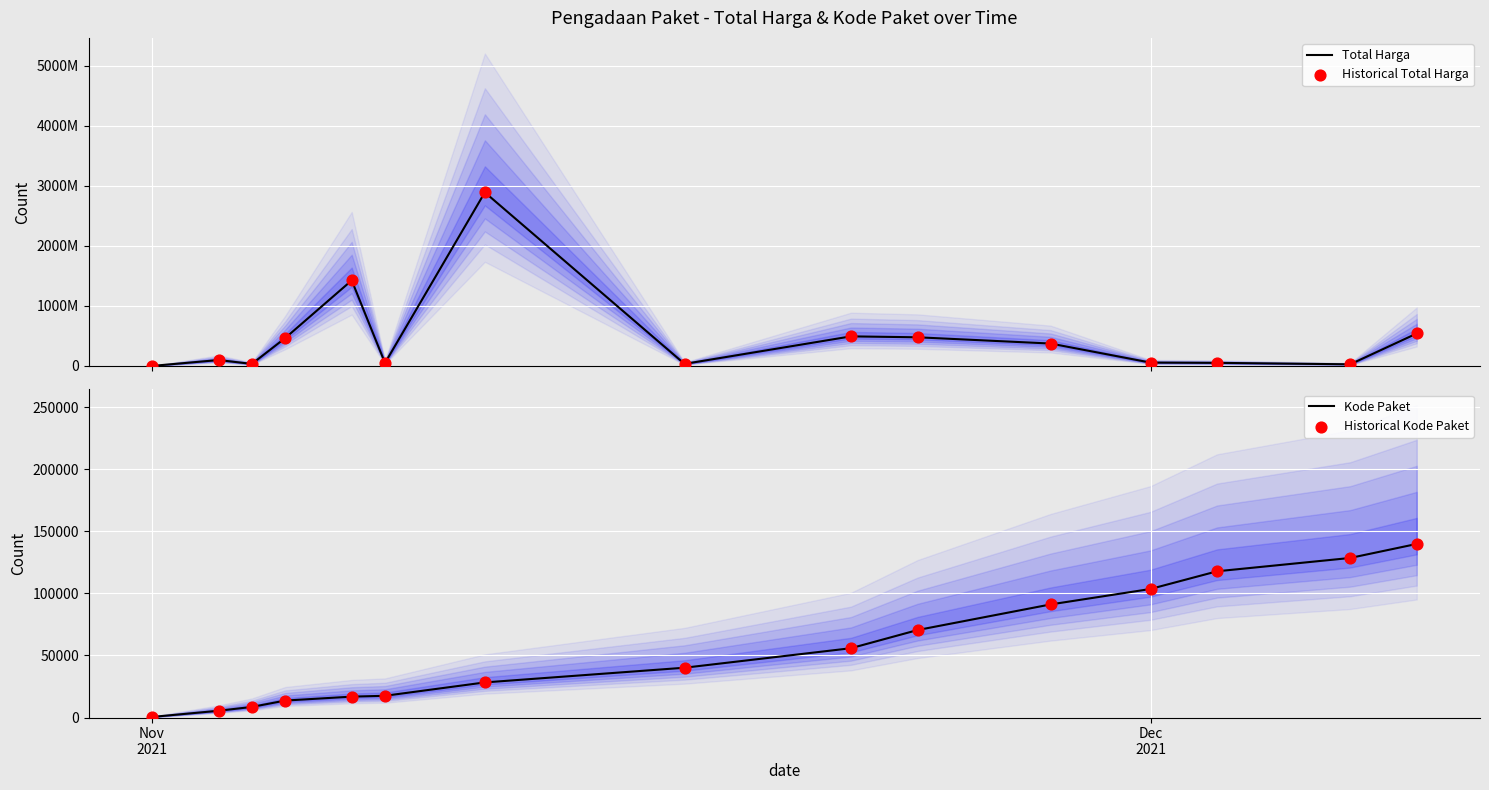

Which series has the widest spread of Y values?

Total Harga